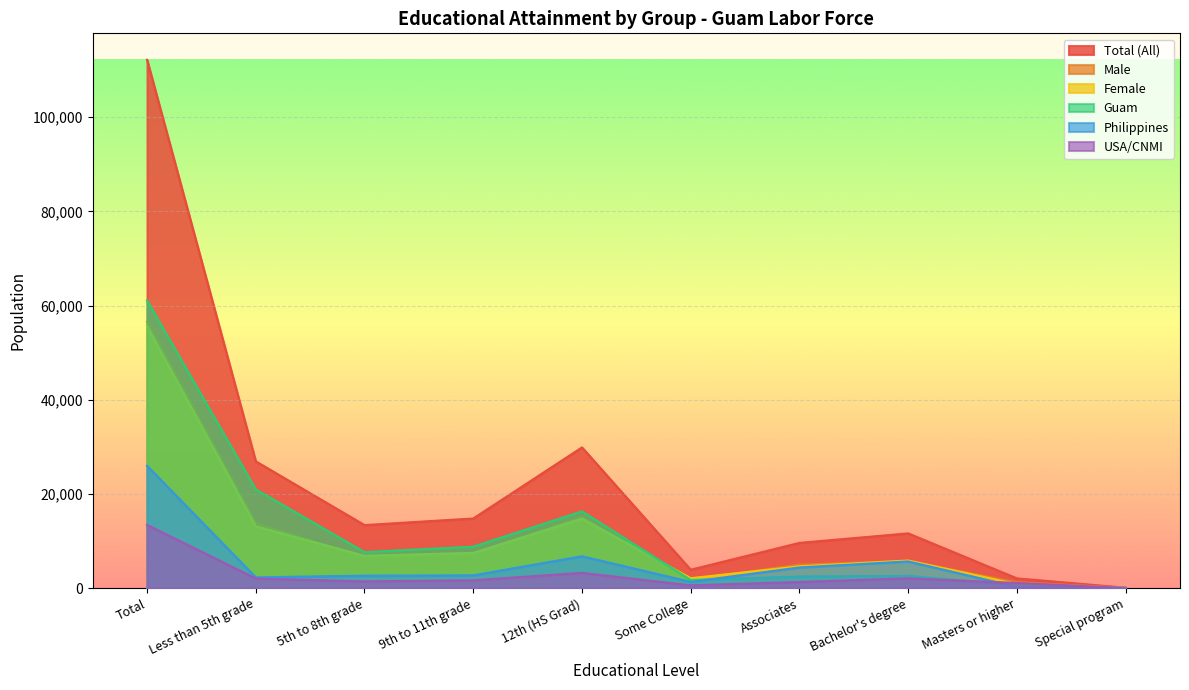

The value of Male at 9th to 11th grade is 7300. True or false?

True